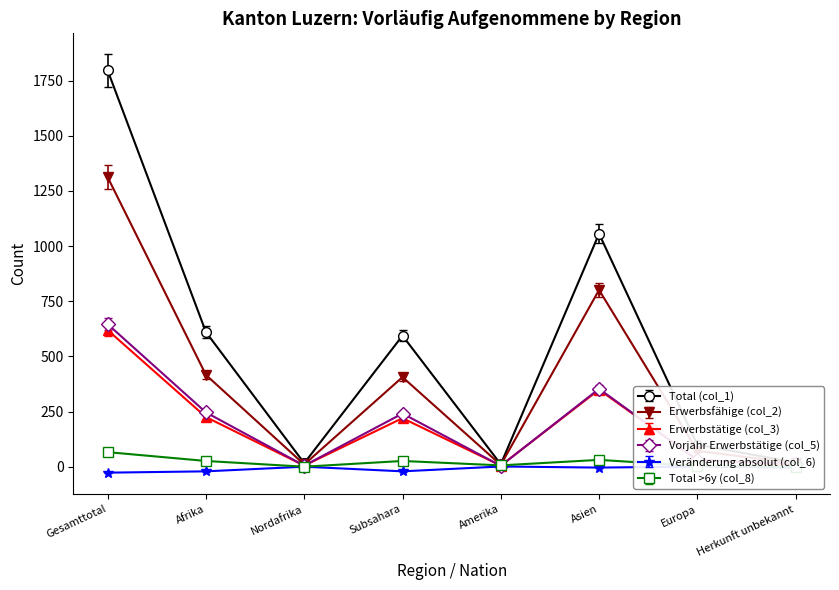

Is the value of Total >6y (col_8) at Gesamttotal greater than the value of Erwerbsfähige (col_2) at Herkunft unbekannt?

Yes